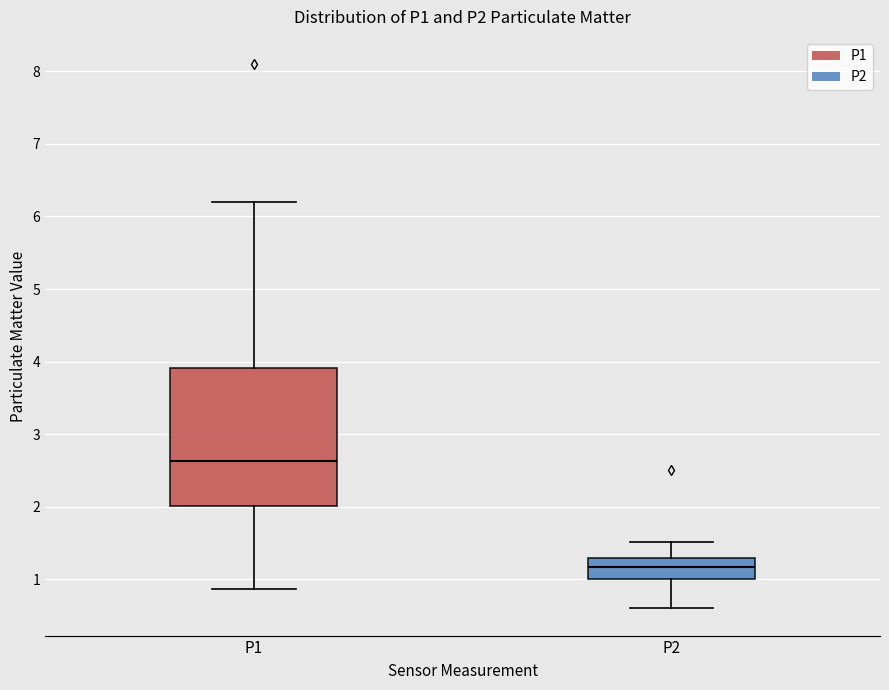

Reading left to right, read every box against the y-axis: the position of its median line, the range the box covers, and the ends of its whiskers. The values are not printed on the chart, so give them approximately, as read against the axis.

P1: median 2.6, box 2.0 to 3.9, whiskers 0.9 to 6.2
P2: median 1.2, box 1.0 to 1.3, whiskers 0.6 to 1.5